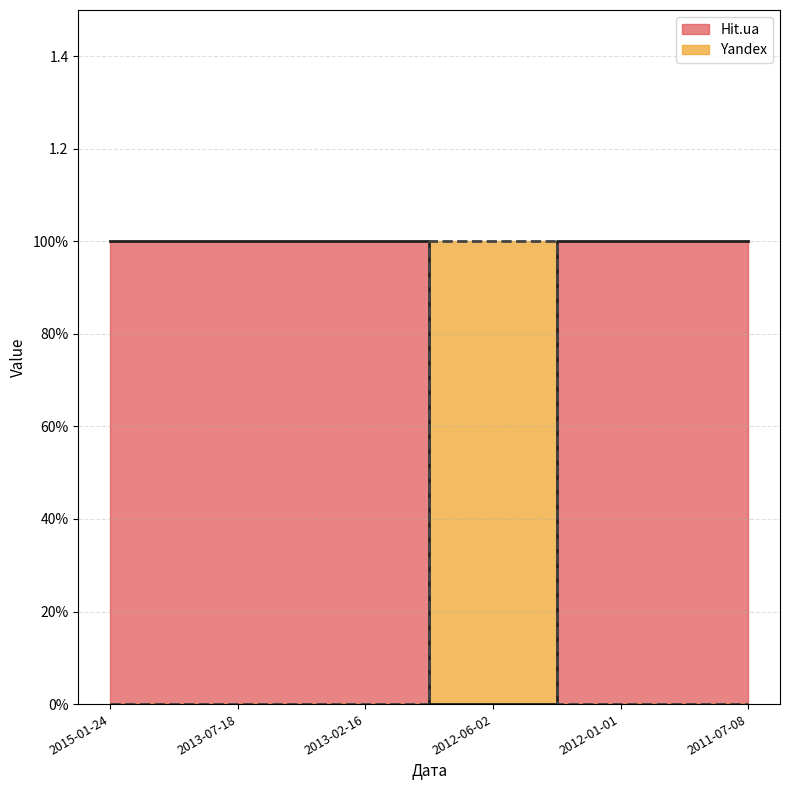

How many data points does each series have?

6